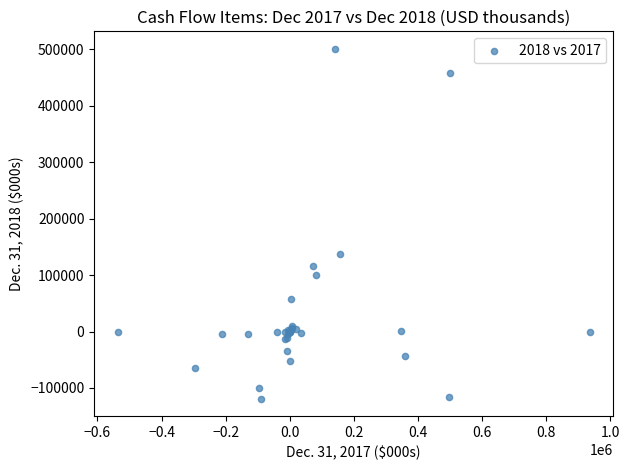

What Y value in the scatter plot is closest to 191038?

137040